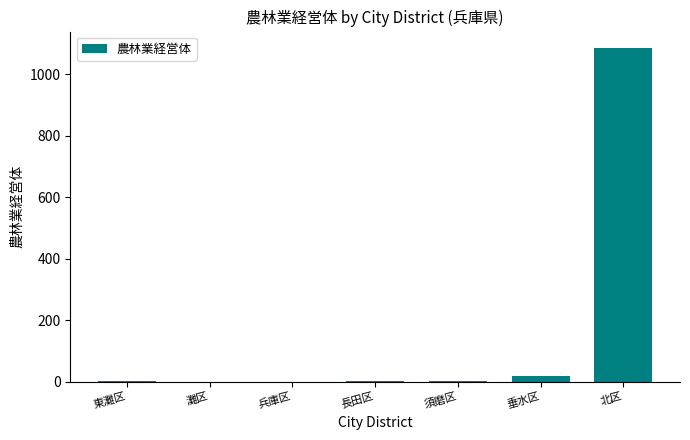

Between 北区 and 長田区, which is larger?

北区